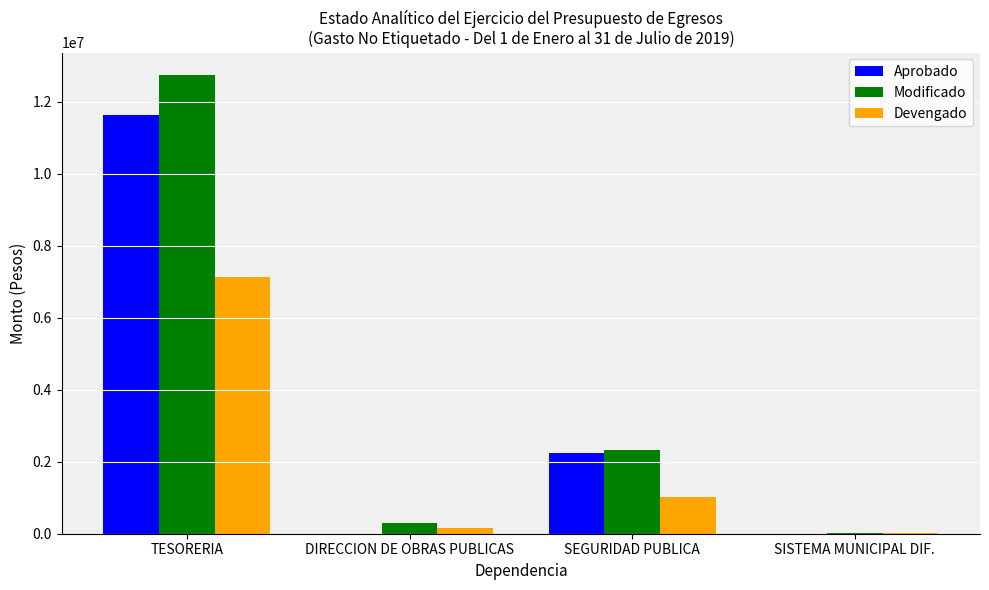

Reading left to right, extract all data points from this chart.

Aprobado: 11622399.3	0.0	2245008.0	0.0
Modificado: 12725899.3	297000.0	2316008.0	20000.0
Devengado: 7129407.2	172446.4	1022067.6	7307.7